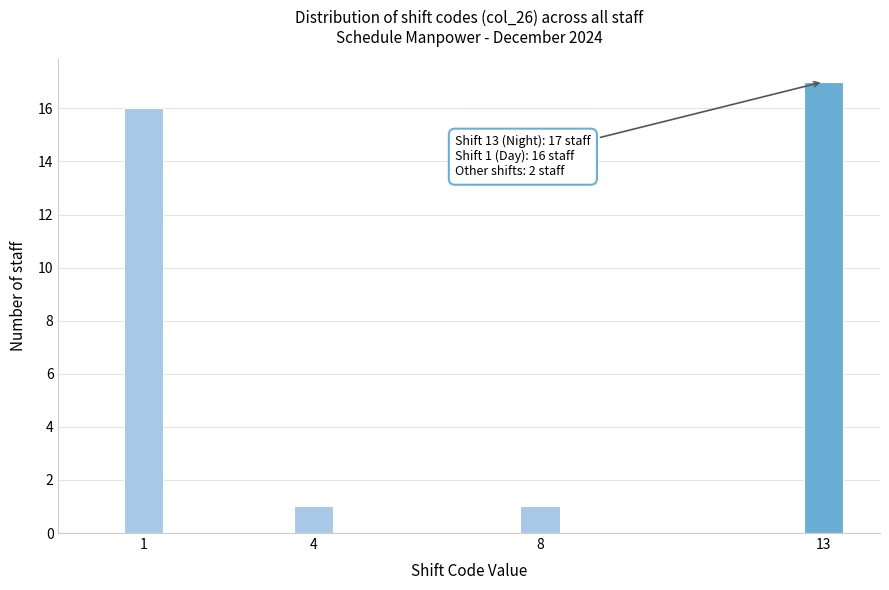

Reading left to right, what are all the values shown in this chart?

16	1	1	17